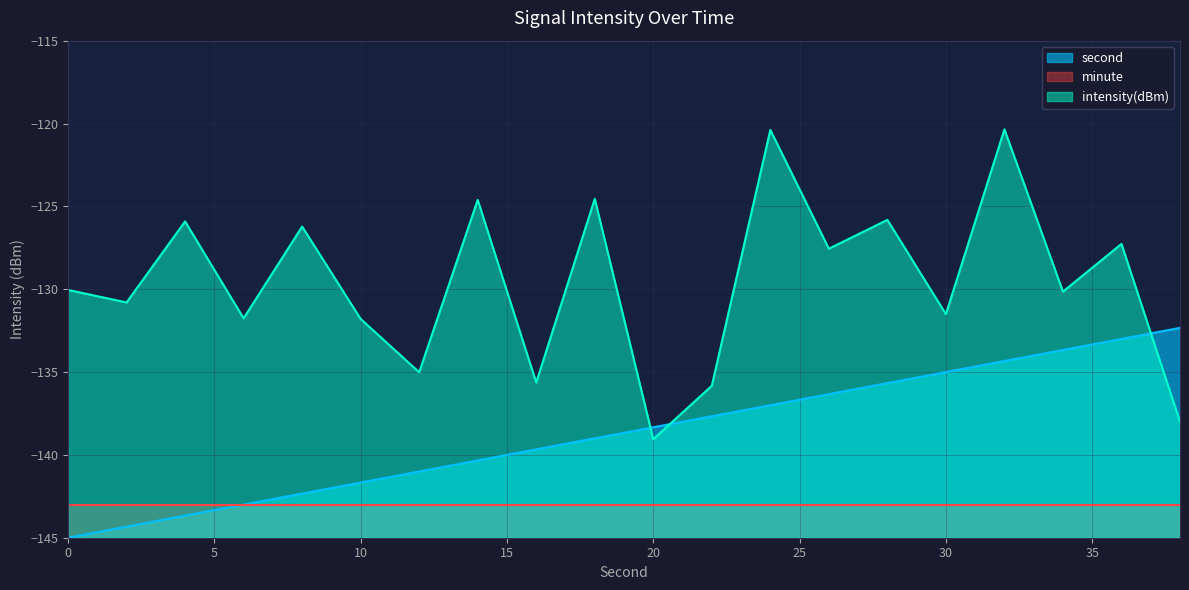

How many times do second and intensity(dBm) cross each other?

3